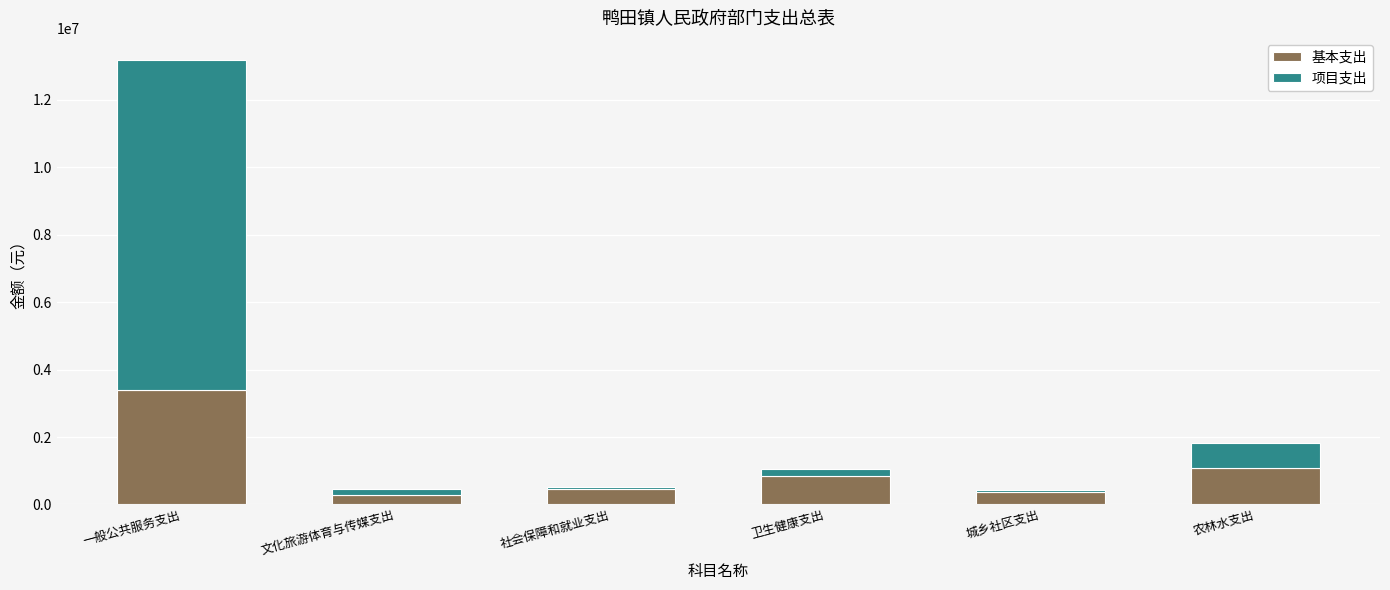

What is the highest value of the 基本支出 series?

3385571.6